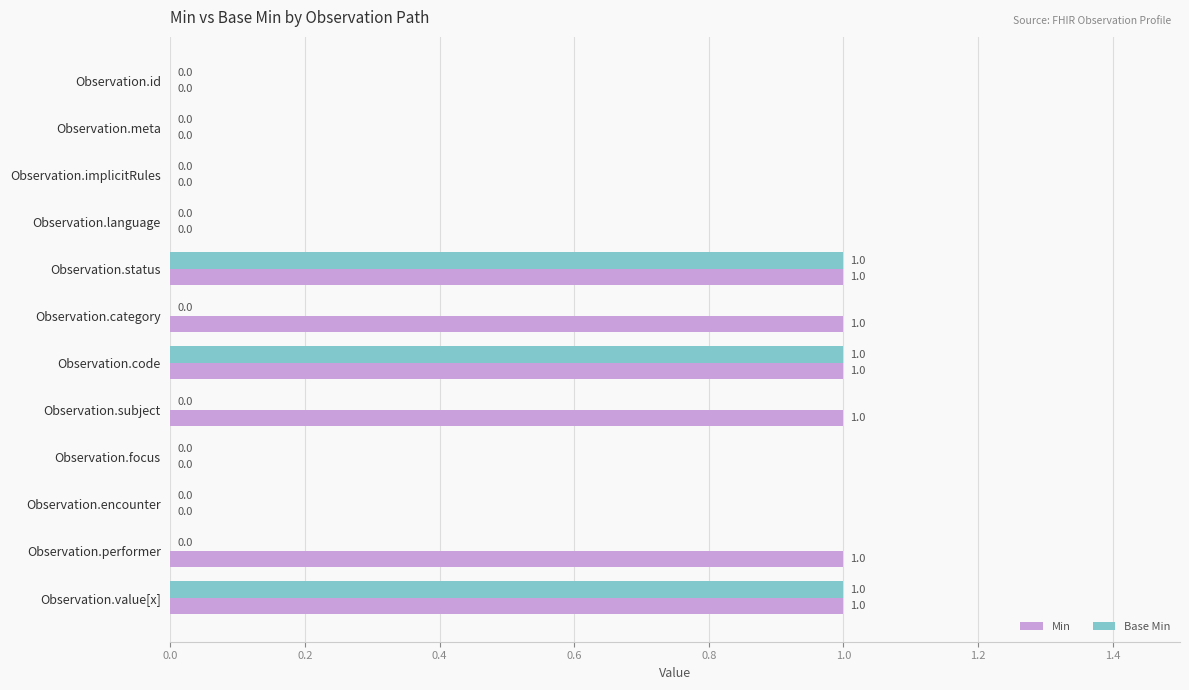

Which series has the largest total across all categories?

Min